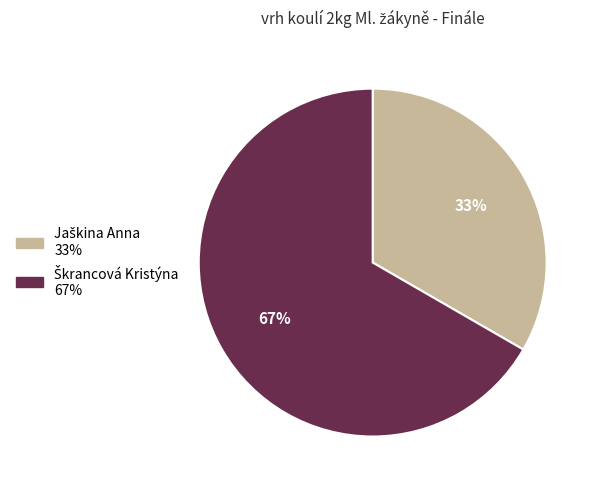

Is there a majority slice in this chart?

Yes